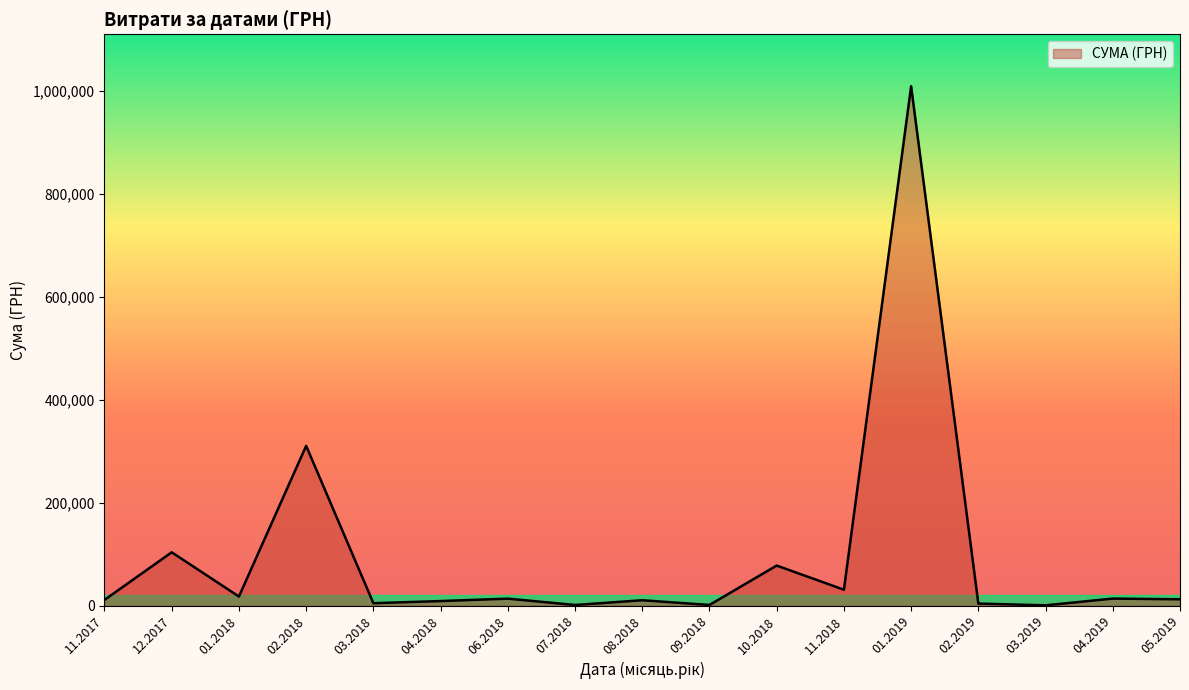

Between 10.2018 and 11.2018, which is larger?

10.2018